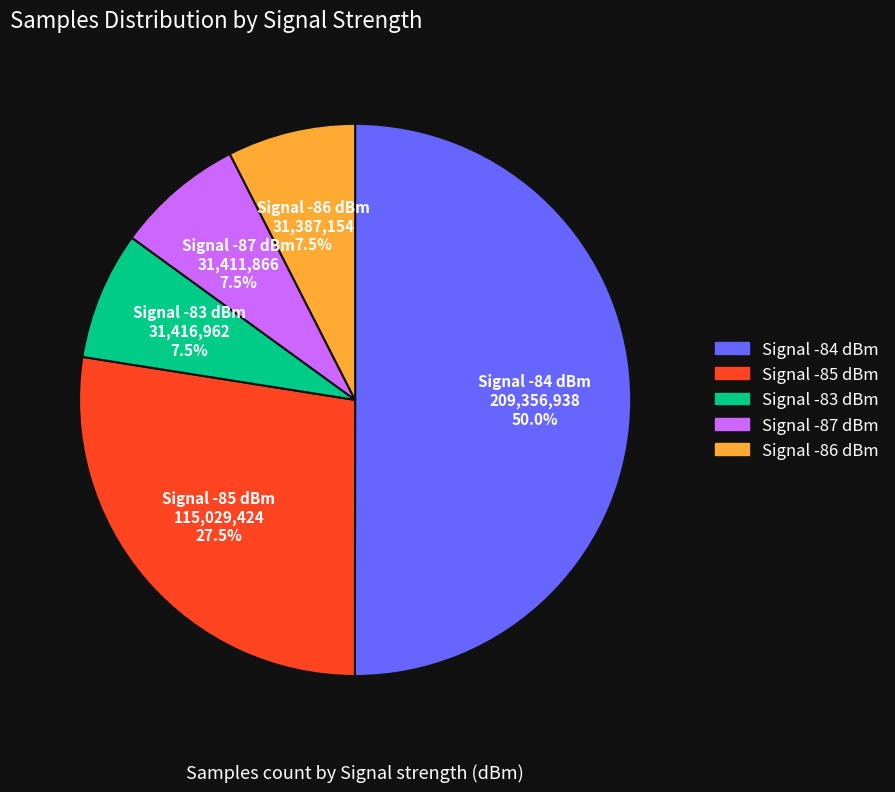

How many slices are in this pie chart?

5